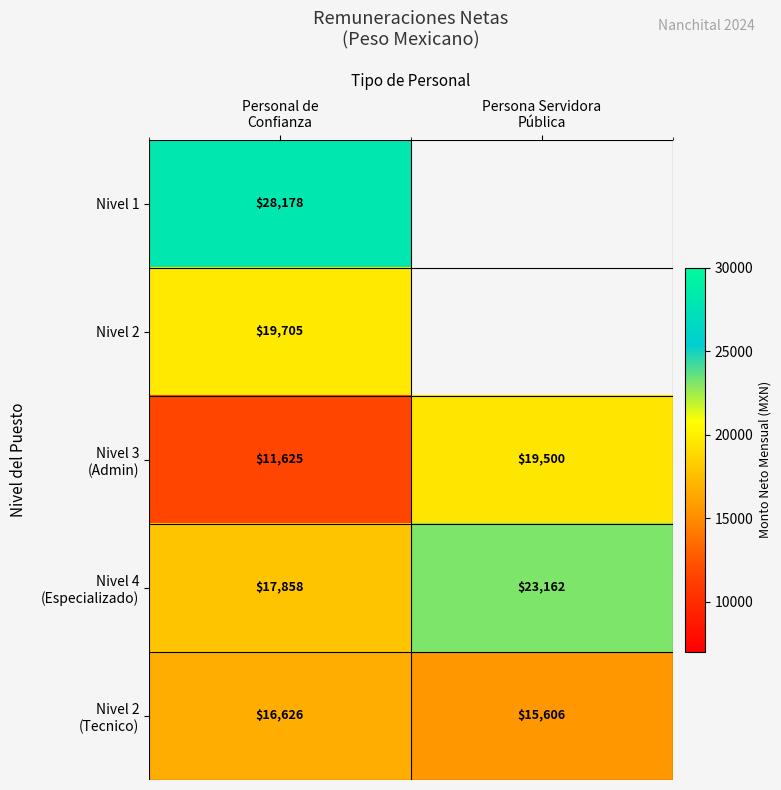

What is the highest value of the Nivel 2 (Tecnico) series?

16626.2